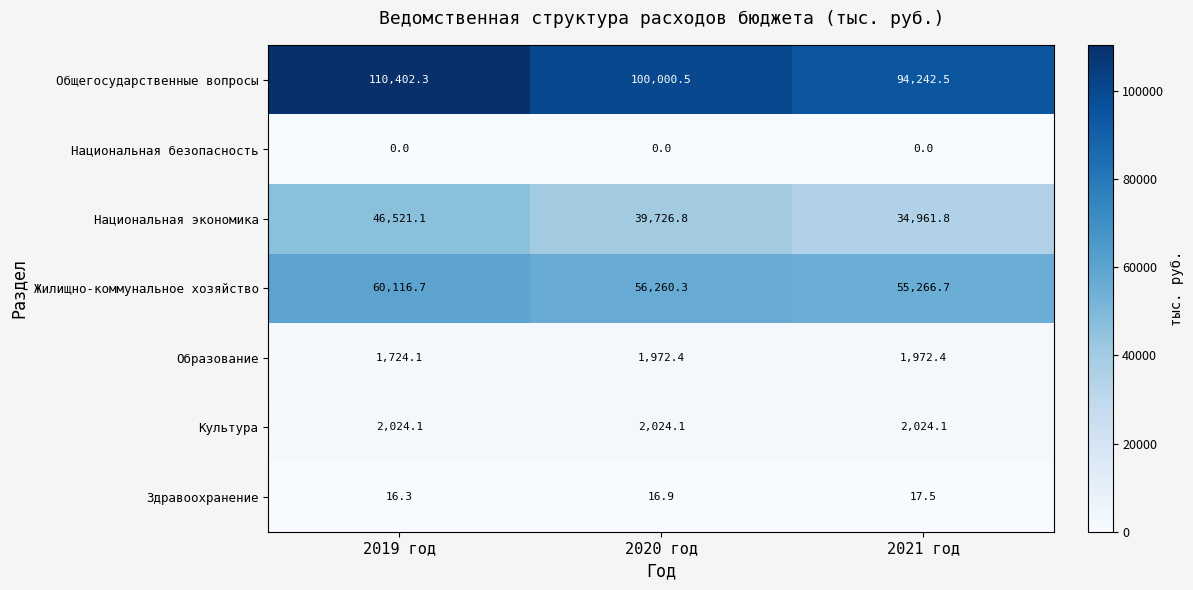

How many data points in Образование are above 1972?

2